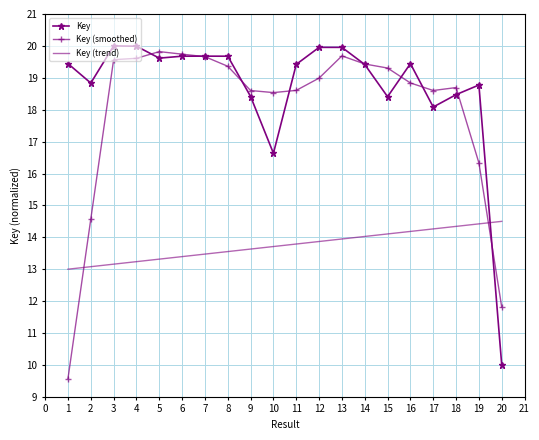

Where do Key (smoothed) and Key (trend) first cross each other?

1 and 2